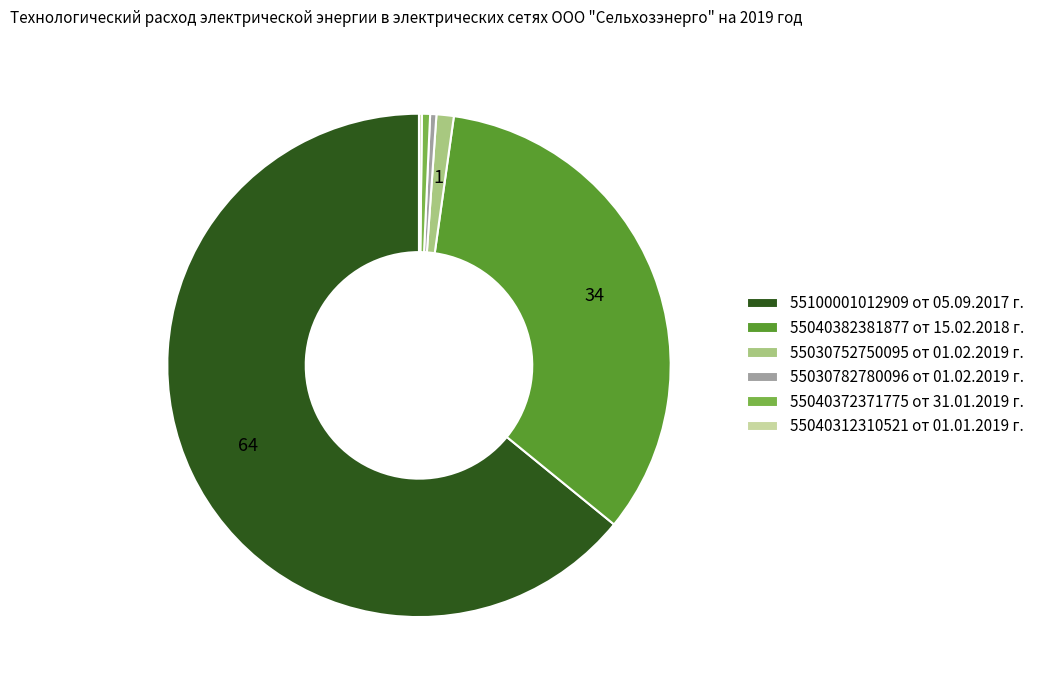

Is it true that 55030782780096 от 01.02.2019 г. is 7% of the pie?

False